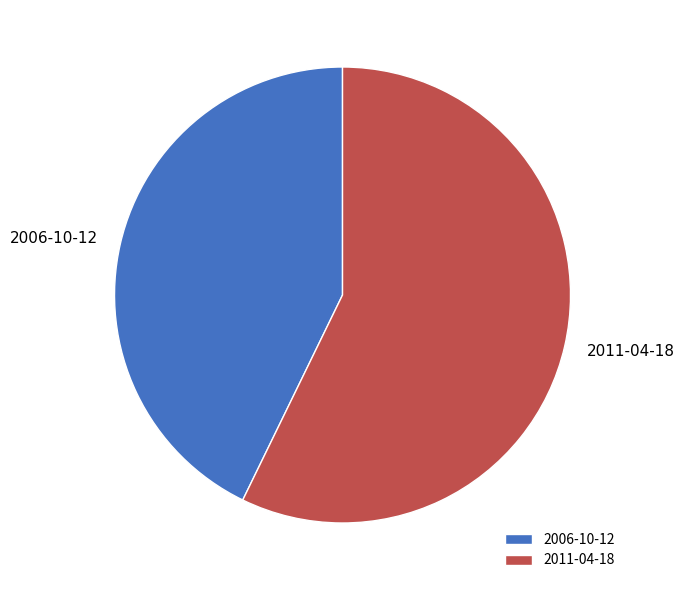

The 2006-10-12 slice represents 43% of the pie. True or false?

True